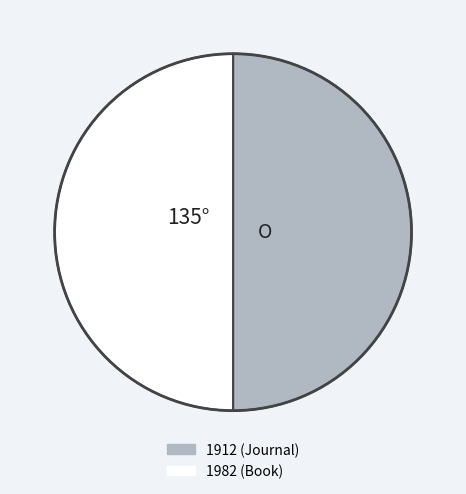

True or false: 1912 (Journal) accounts for 37% of the total.

False